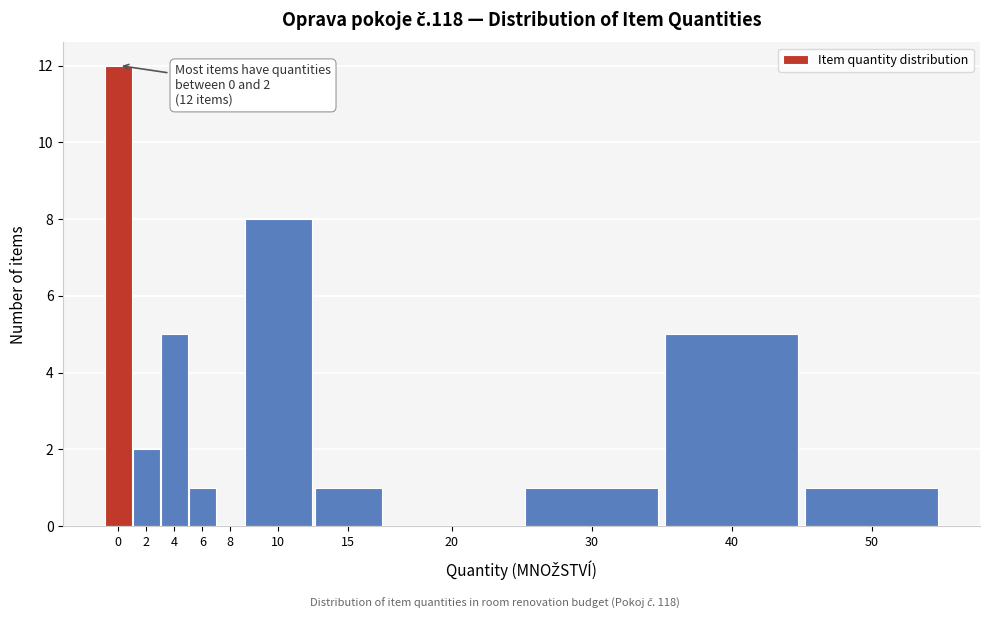

What is the sum of the values at 40 and 10?

13